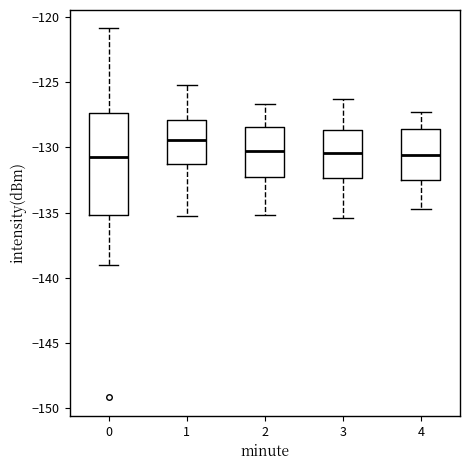

Where is the upper edge of the box at x = 1 on the y-axis? The values are not printed on the chart, so give them approximately, as read against the axis.

-128.0